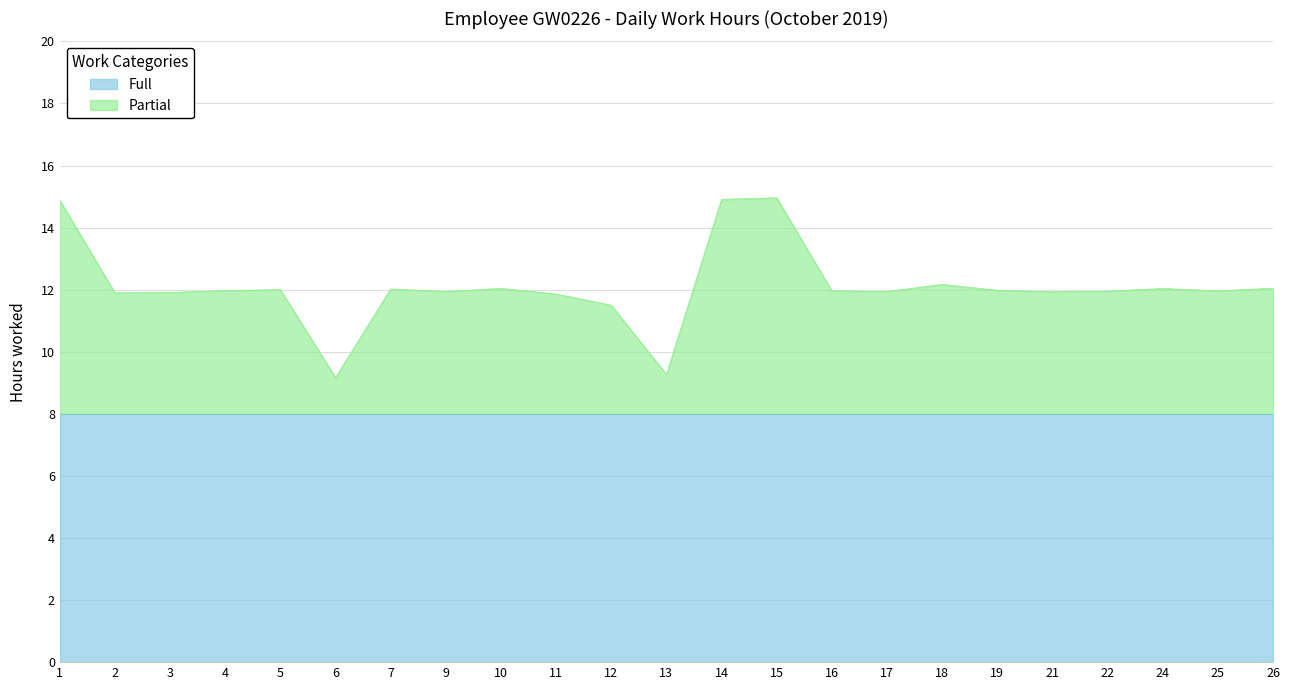

At which label does the data first exceed 11?

1